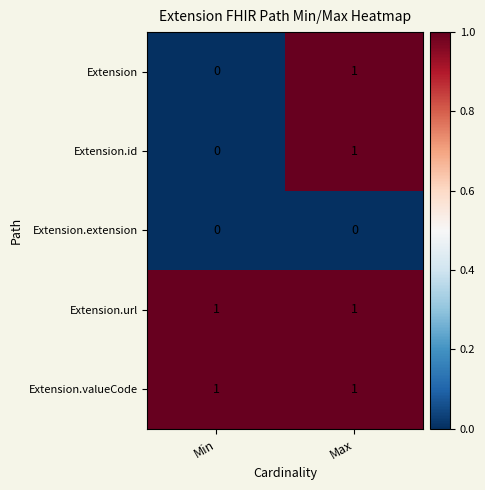

At which label does Extension.id reach its peak?

Max